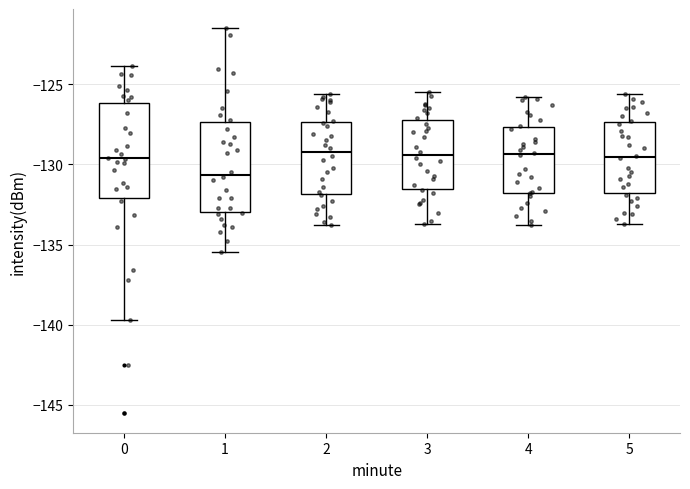

Where does the median line of the box at x = 5 sit on the y-axis? The values are not printed on the chart, so give them approximately, as read against the axis.

-129.5